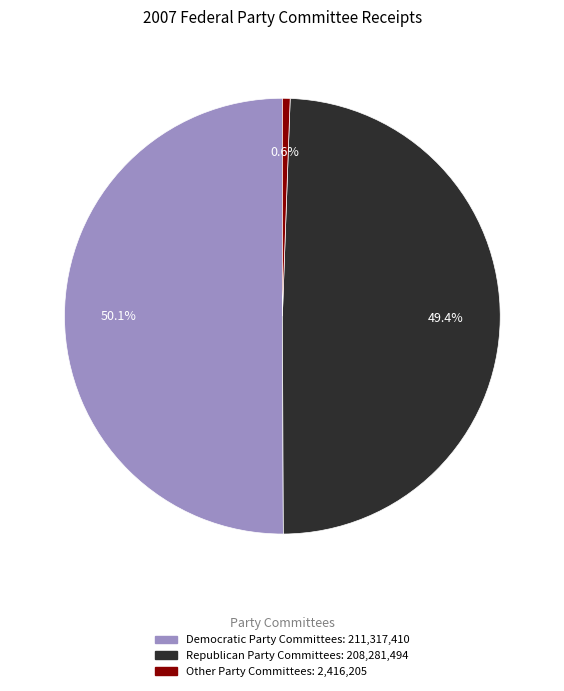

Rank the categories by value from highest to lowest.

Democratic Party Committees, Republican Party Committees, Other Party Committees